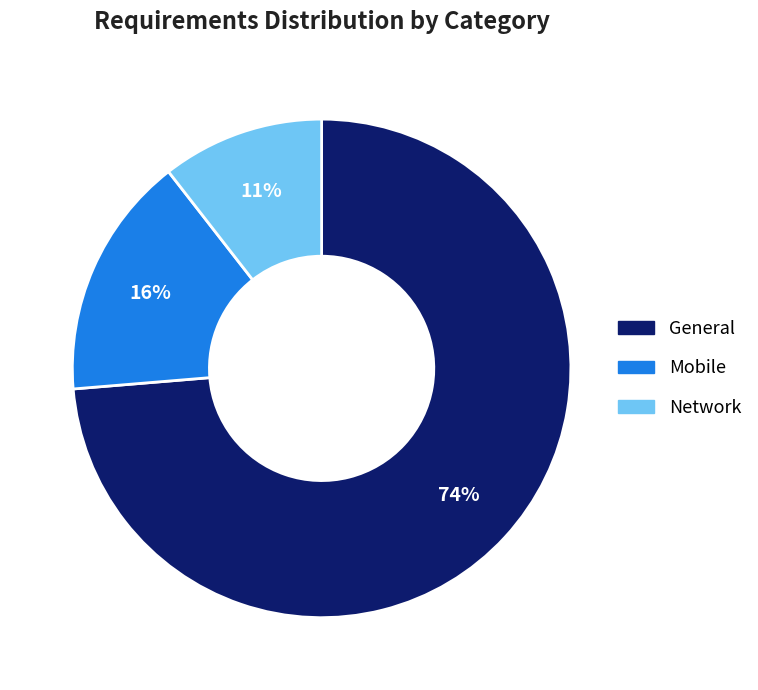

To the nearest percent, what is the average slice percentage?

33%